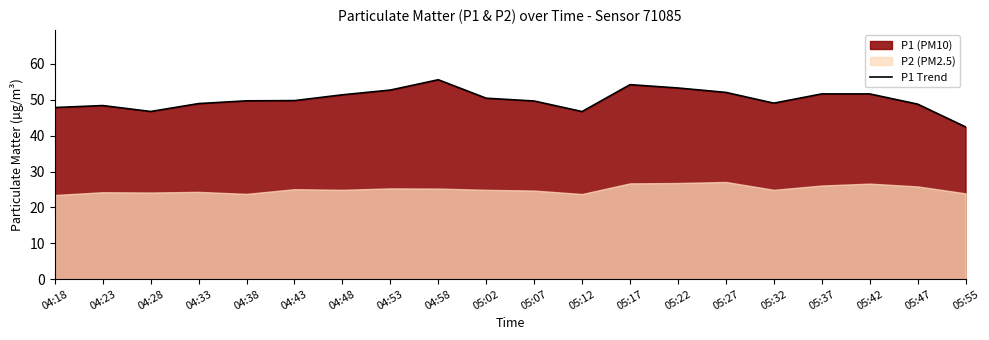

What is the maximum value shown in the chart?

55.6